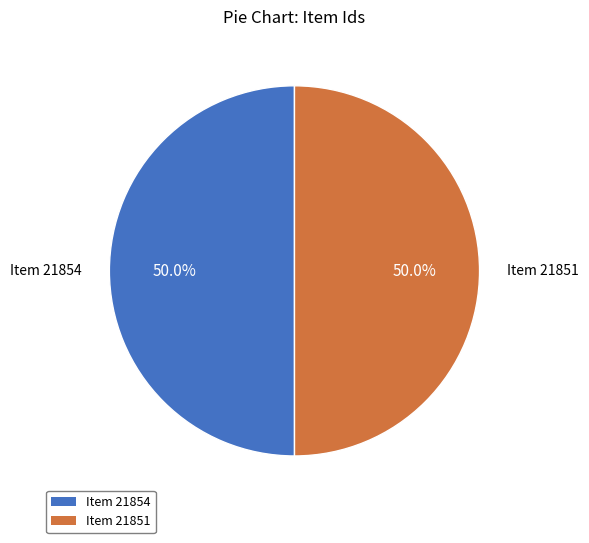

How much of the chart is everything except Item 21854?

50.0%